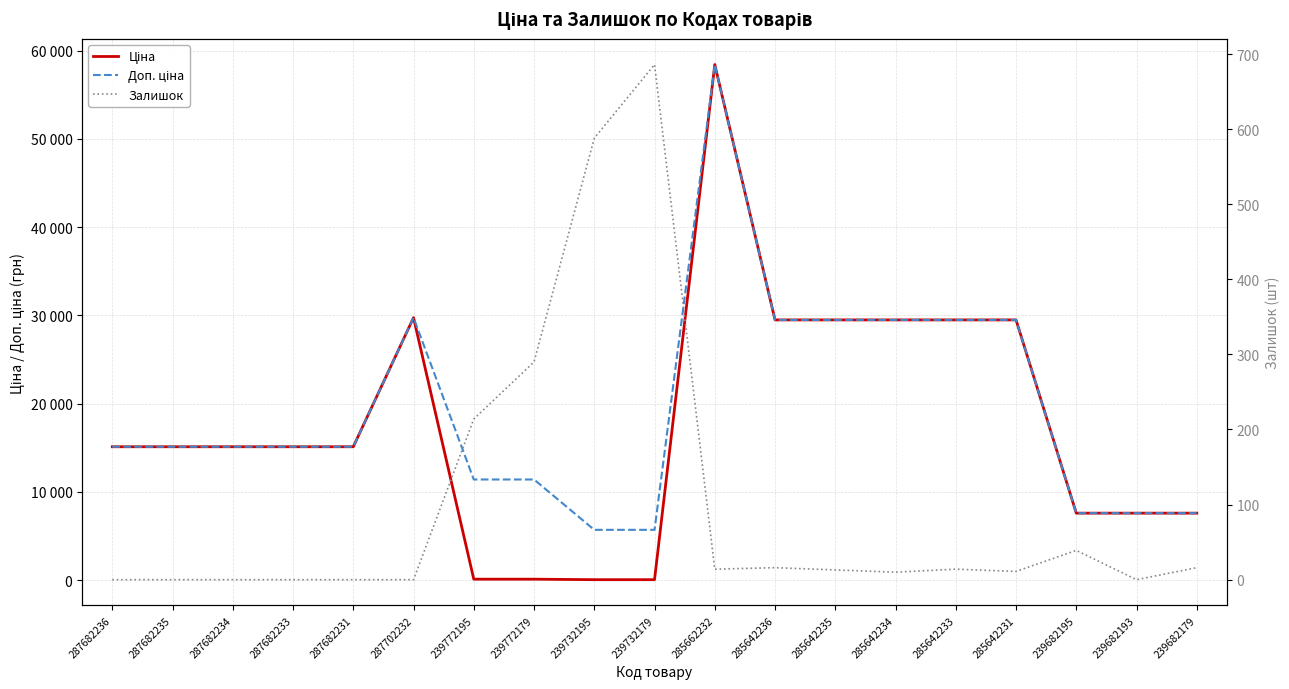

Rank the series at 239772179 from lowest to highest value.

Ціна, Залишок, Доп. ціна